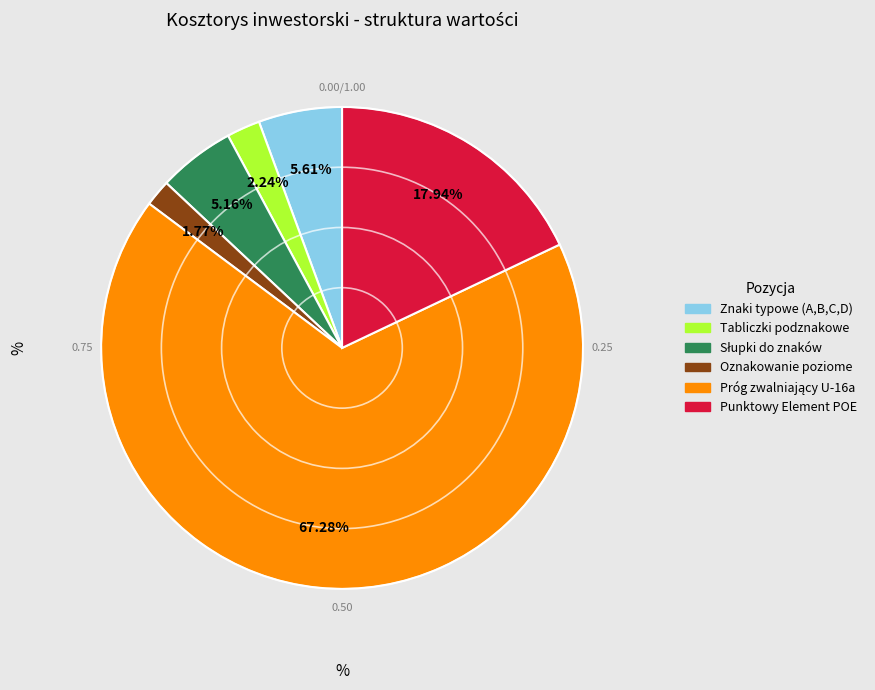

Does any single category account for the majority?

Yes